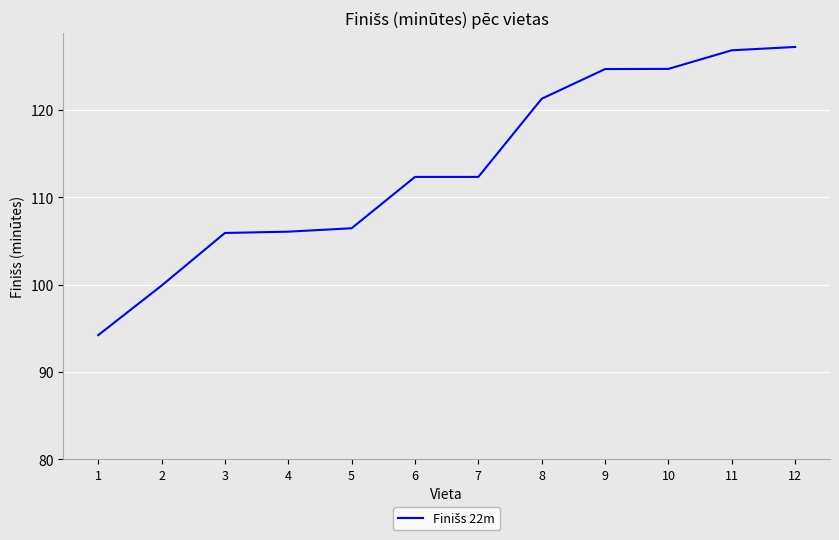

True or false: the data shows 58.7 at 1.

False